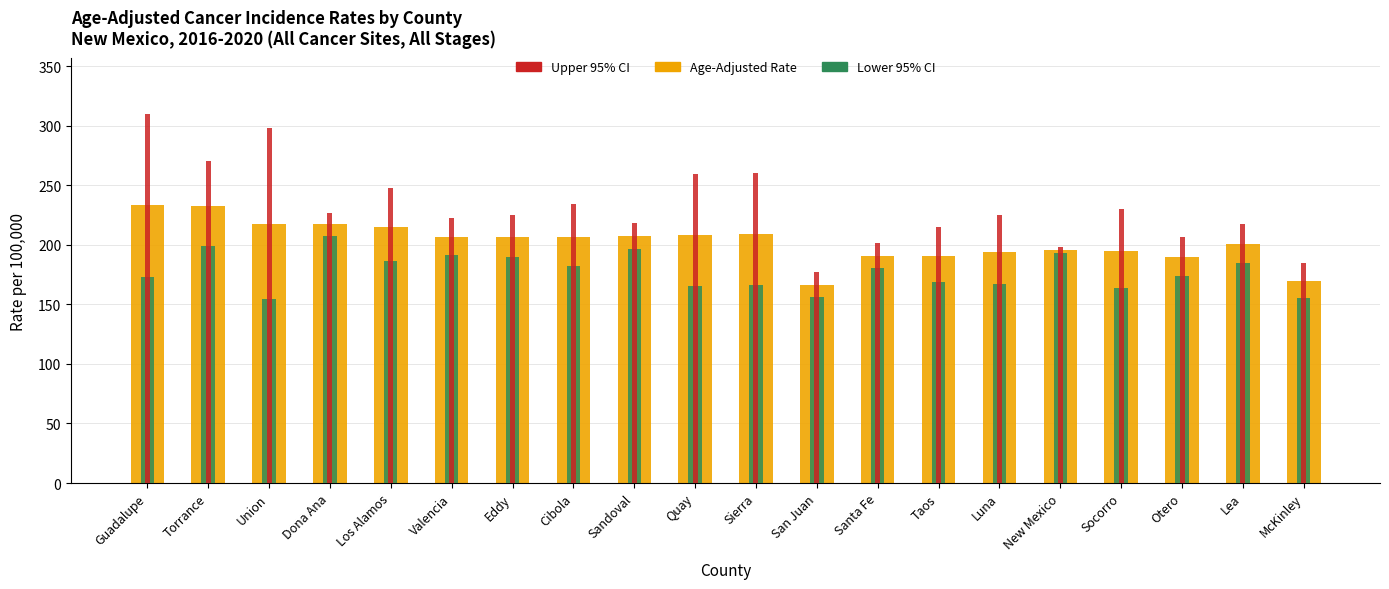

What is the label of the 10th bar from the right?

Sierra